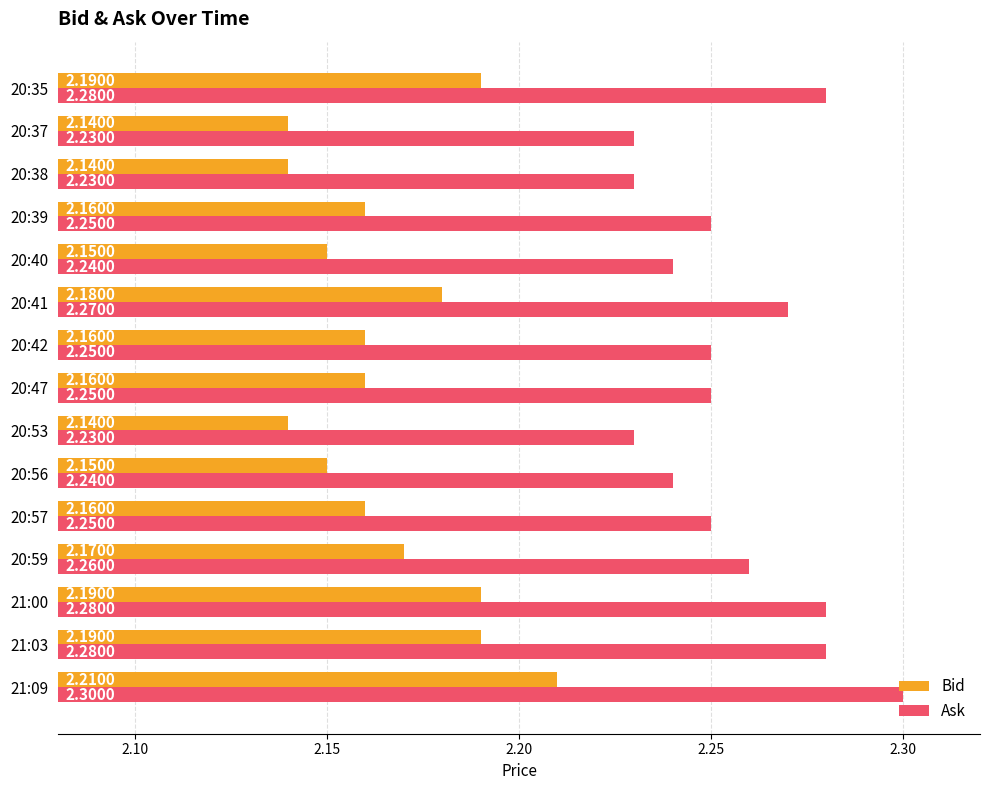

What is the sum of the Ask values at 20:53 and 20:35?

4.5